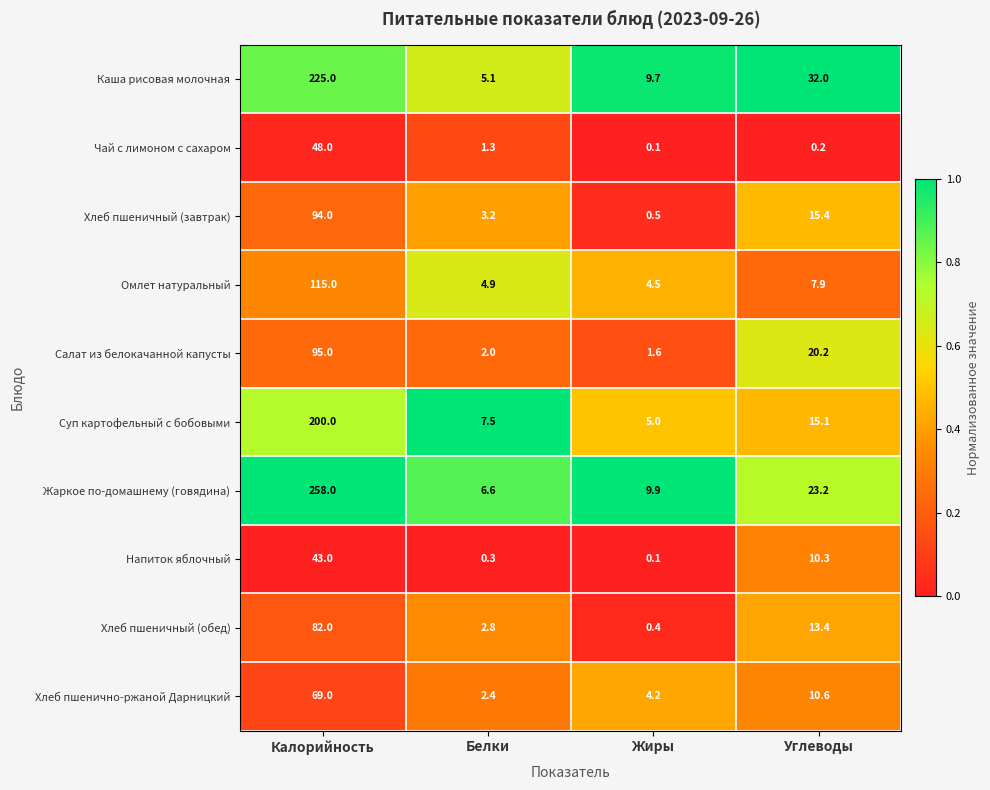

What is the difference between the second highest and minimum values in the Суп картофельный с бобовыми series?

10.1